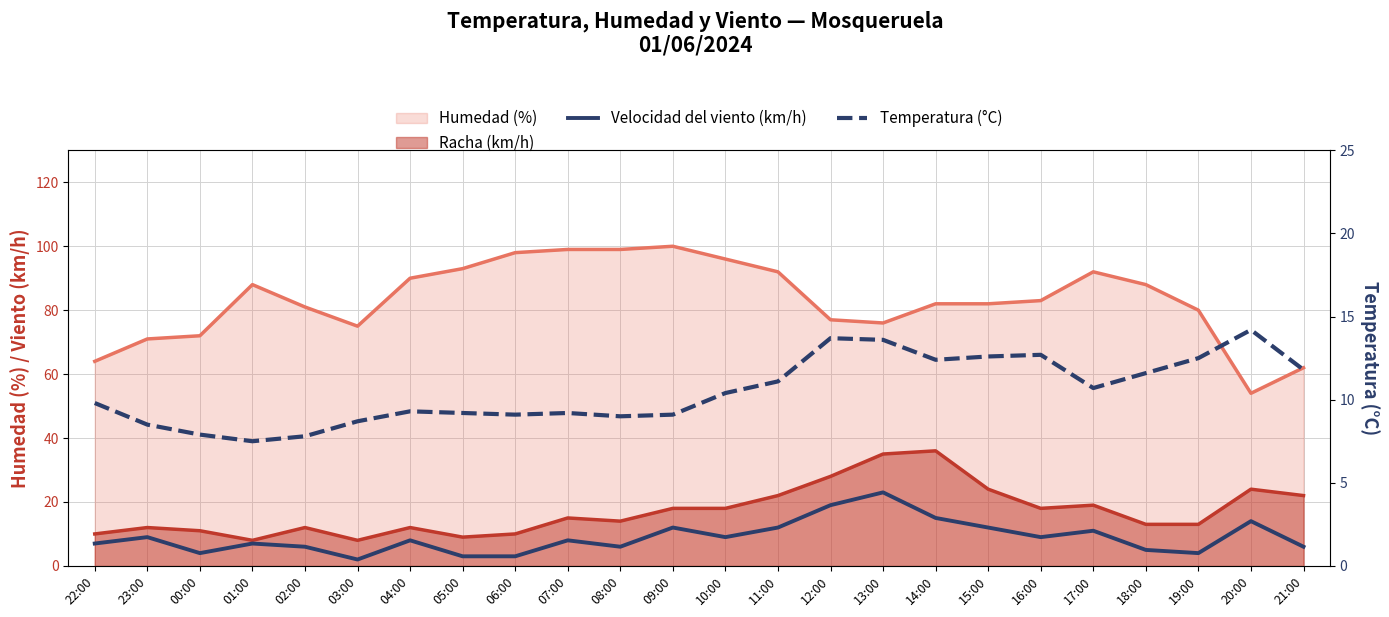

At which label does Temperatura (°C) first exceed 10?

10:00